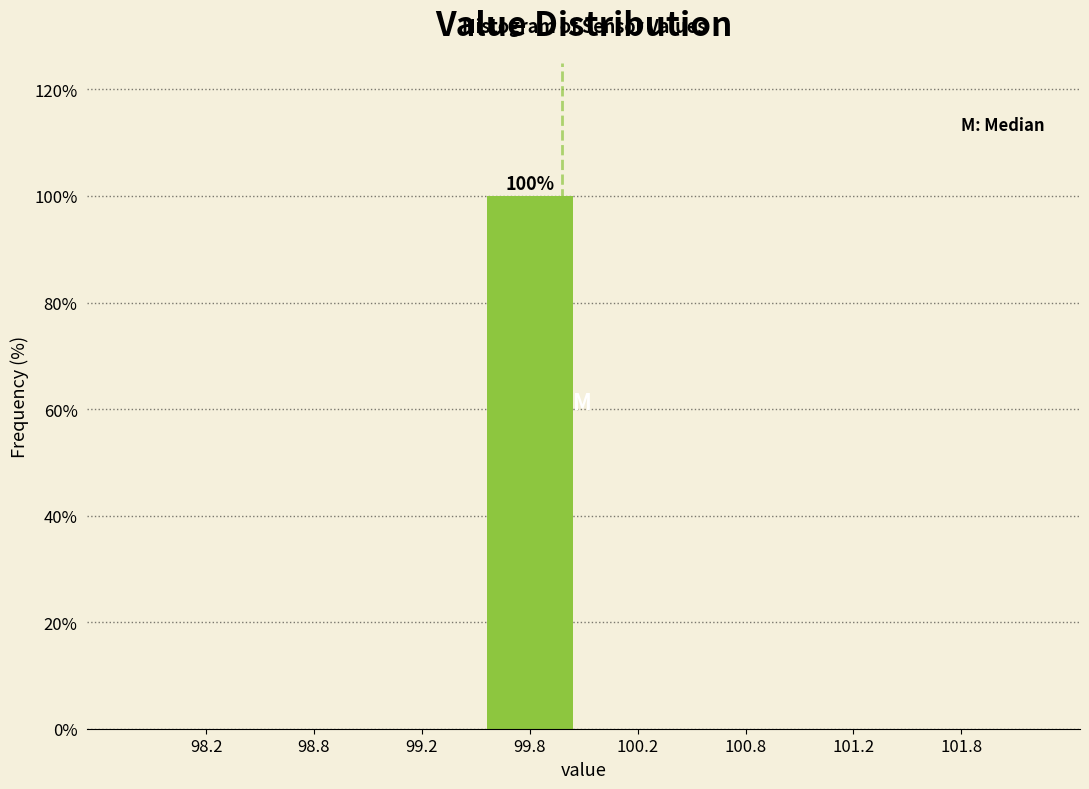

Reading right to left, what are all the values shown in this chart?

101.8=0	101.2=0	100.8=0	100.2=0	99.8=100	99.2=0	98.8=0	98.2=0